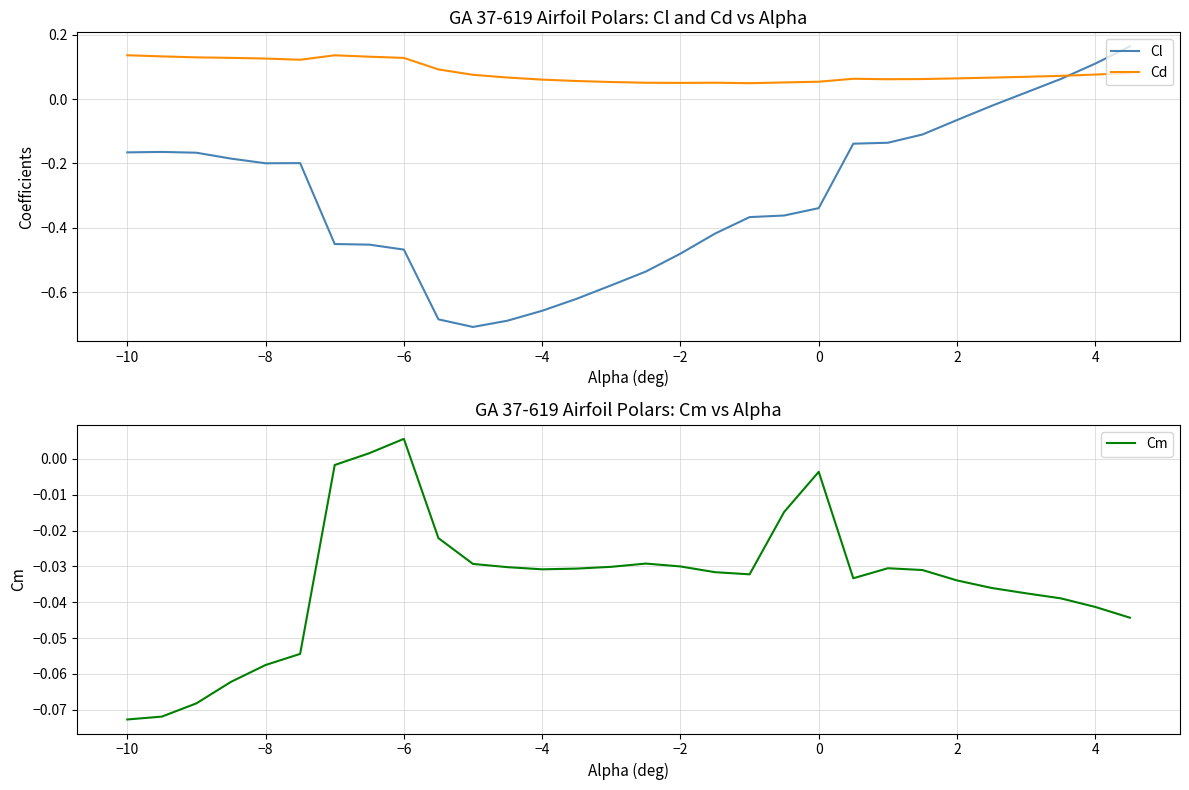

After their last crossing, which series has the higher values: Cd or Cl?

Cl